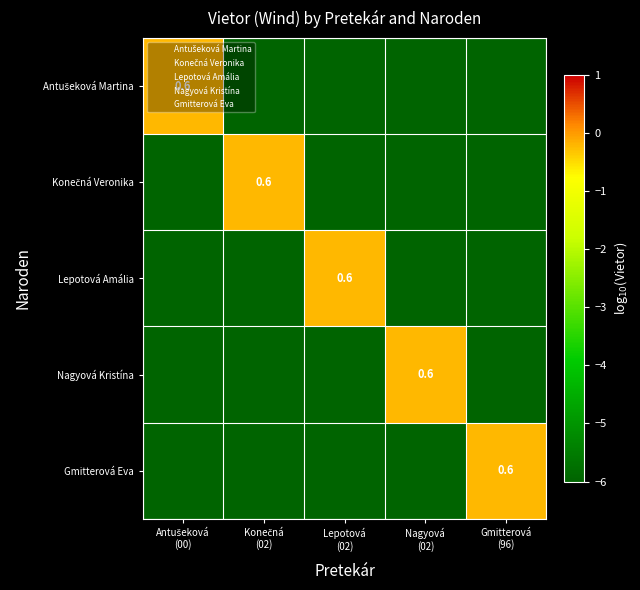

What value does the Gmitterová Eva series have at Gmitterová (96)?

-0.2